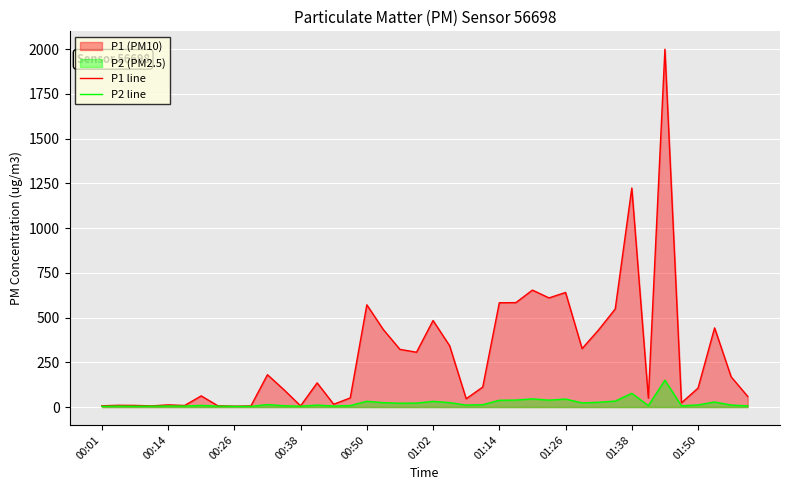

What value does the P2 line series have at 29?

23.4